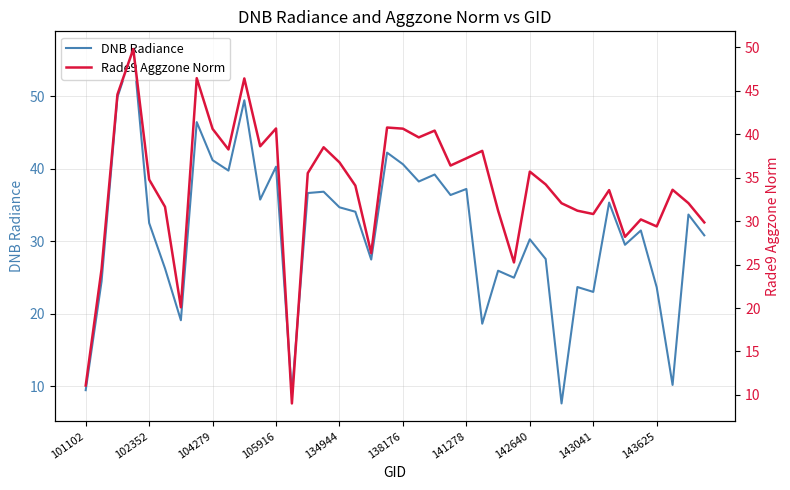

What is the highest value of the DNB Radiance series?

56.5